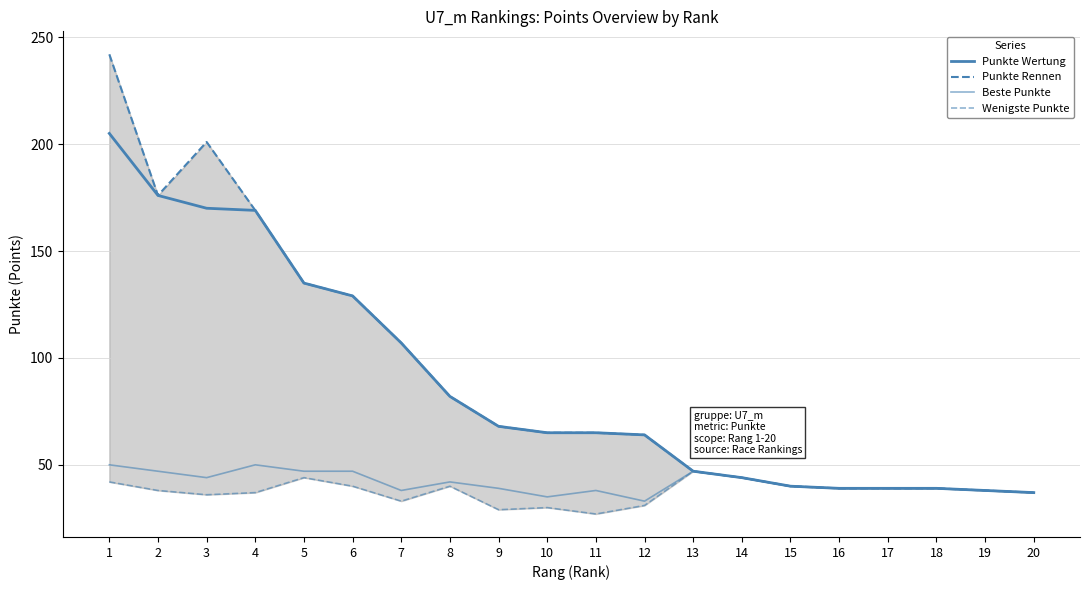

At which label does Wenigste Punkte reach its peak?

13